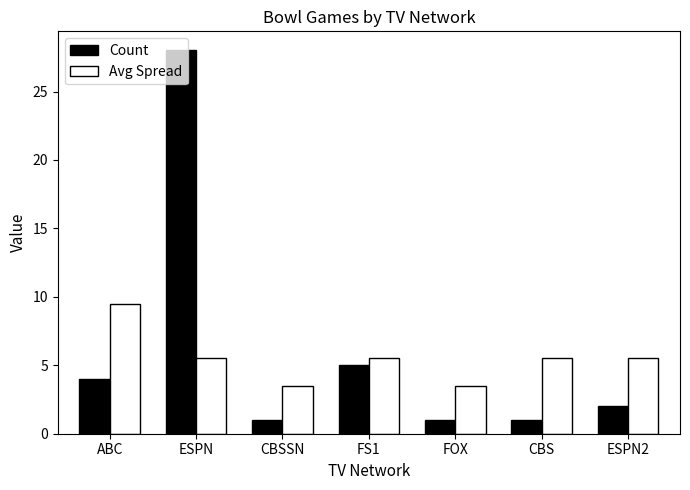

Reading left to right, extract all data points from this chart.

Count: 4.0	28.0	1.0	5.0	1.0	1.0	2.0
Avg Spread: 9.5	5.5	3.5	5.5	3.5	5.5	5.5